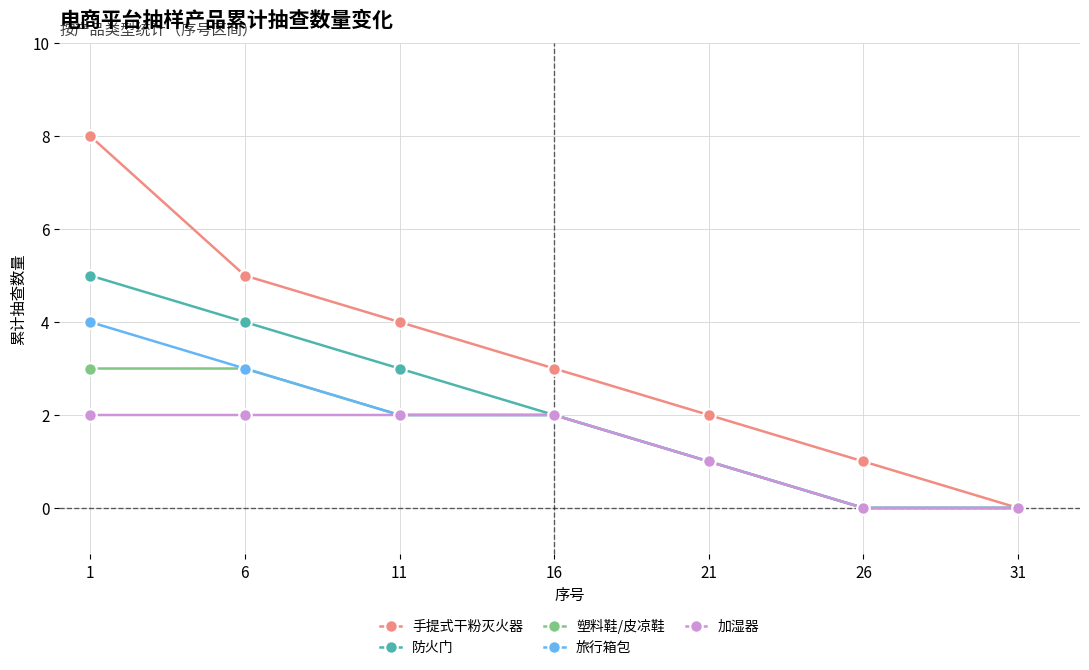

True or false: 手提式干粉灭火器 has a value of -4 at 31.

False